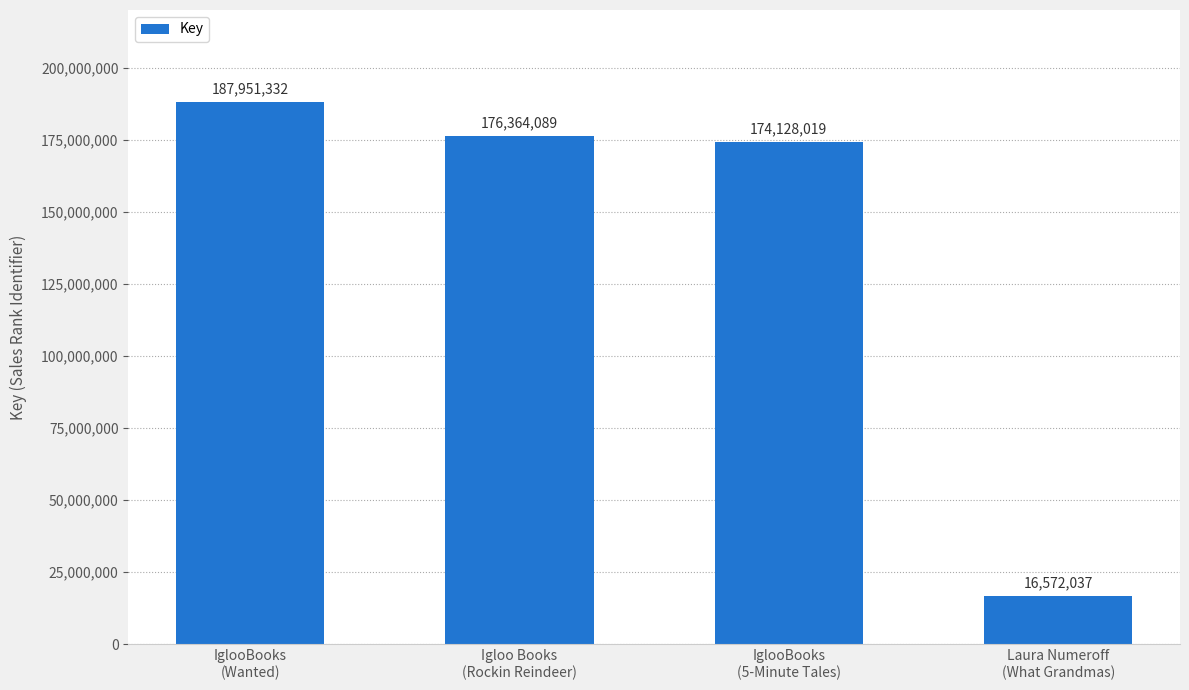

Where does the data first go above 176364089?

IglooBooks
(Wanted)